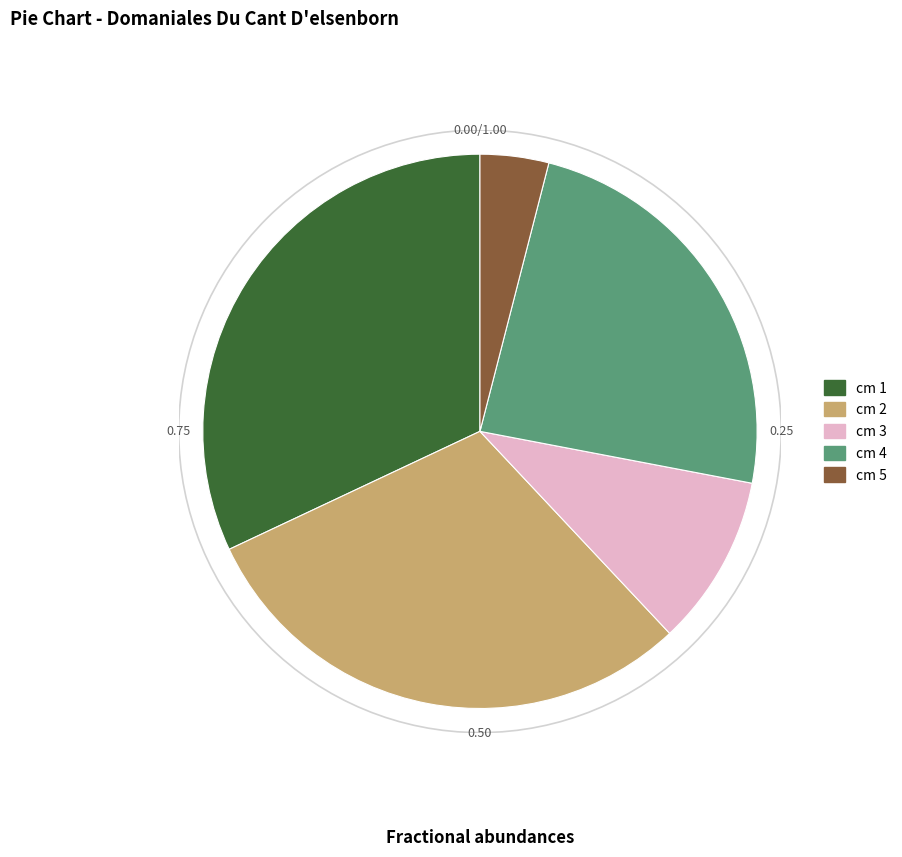

What is the smallest slice in the pie chart?

cm 5